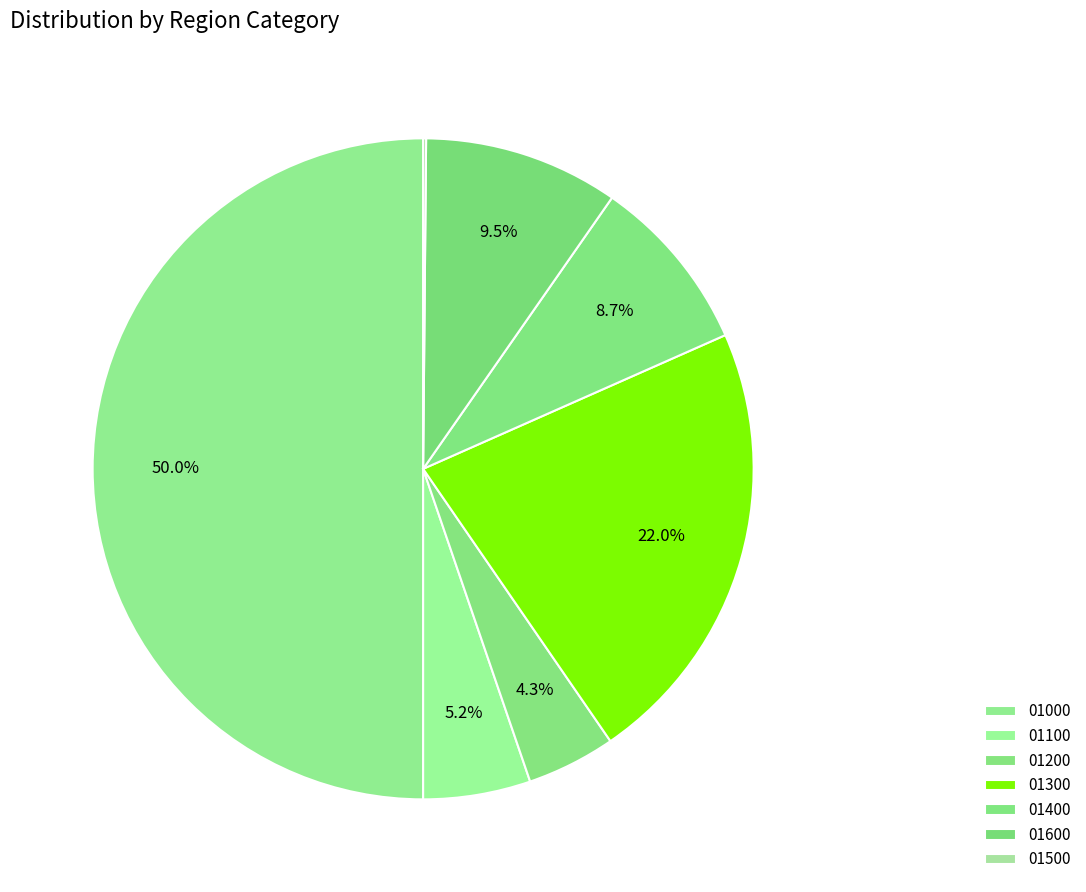

Rank the categories by value from lowest to highest.

01500, 01200, 01100, 01400, 01600, 01300, 01000